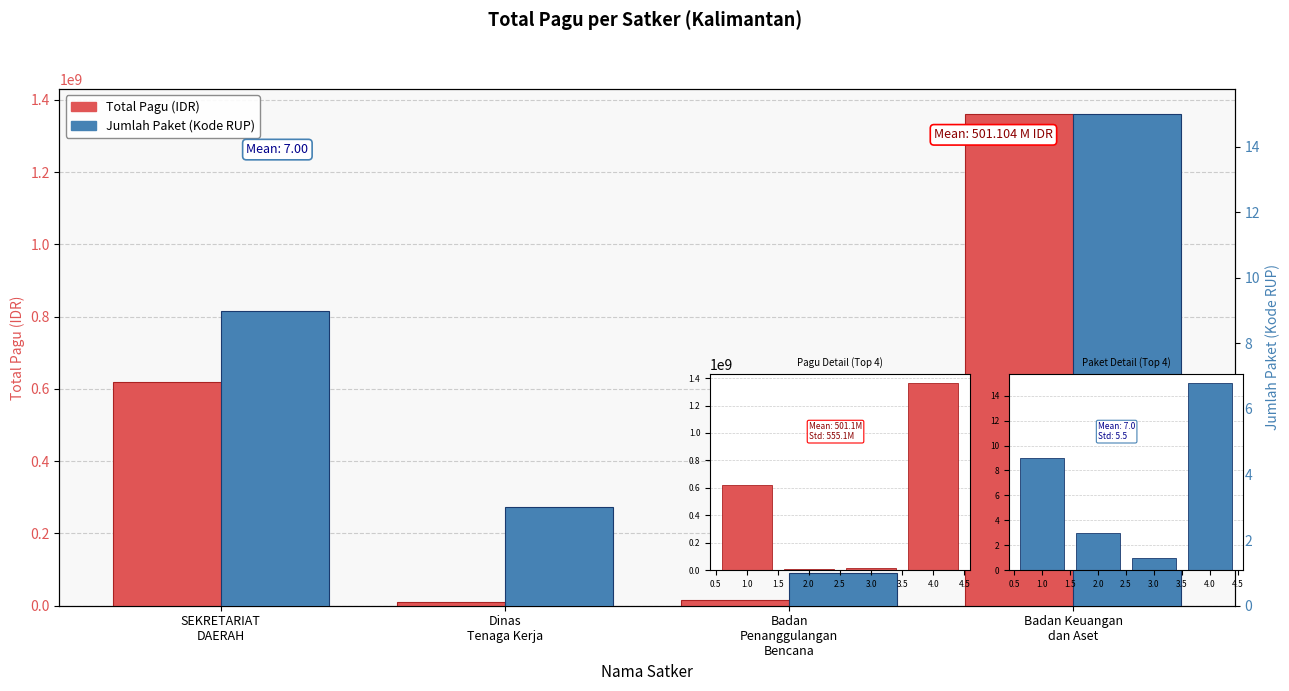

Where is Total Pagu (IDR) nearest to the value 685767184?

1.0